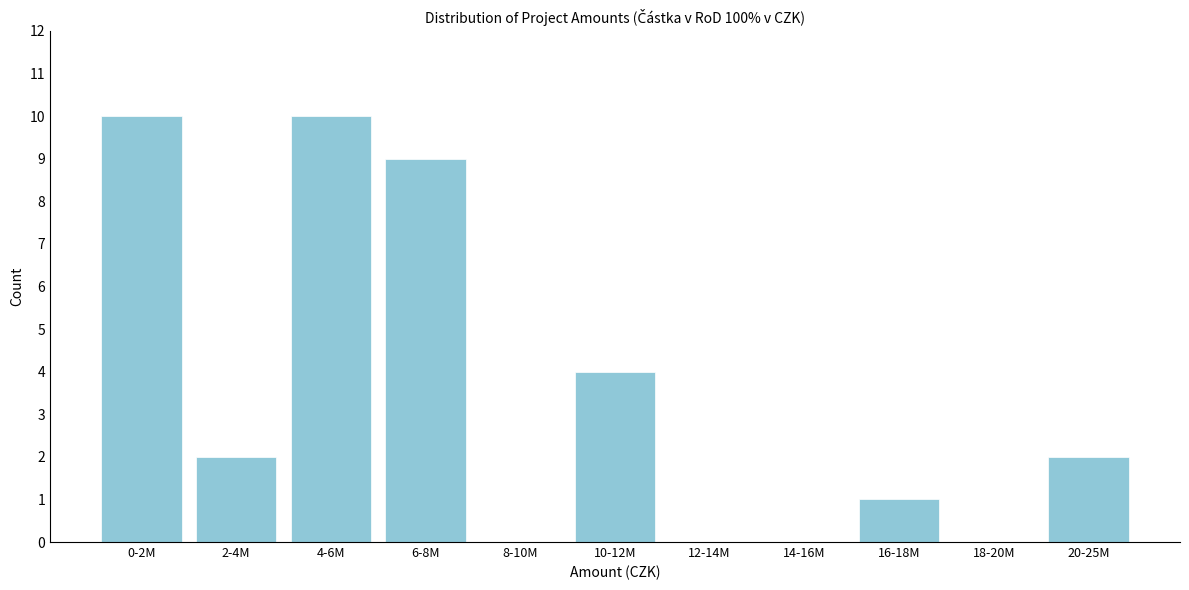

Reading right to left, what are all the values shown in this chart?

20-25M=2	18-20M=0	16-18M=1	14-16M=0	12-14M=0	10-12M=4	8-10M=0	6-8M=9	4-6M=10	2-4M=2	0-2M=10